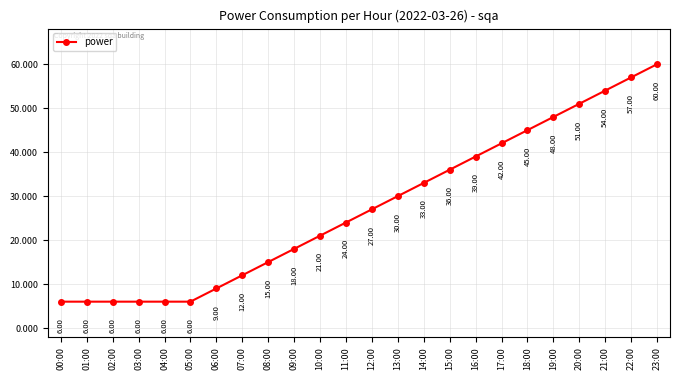

Reading right to left, list all the values displayed in this chart.

60	57	54	51	48	45	42	39	36	33	30	27	24	21	18	15	12	9	6	6	6	6	6	6